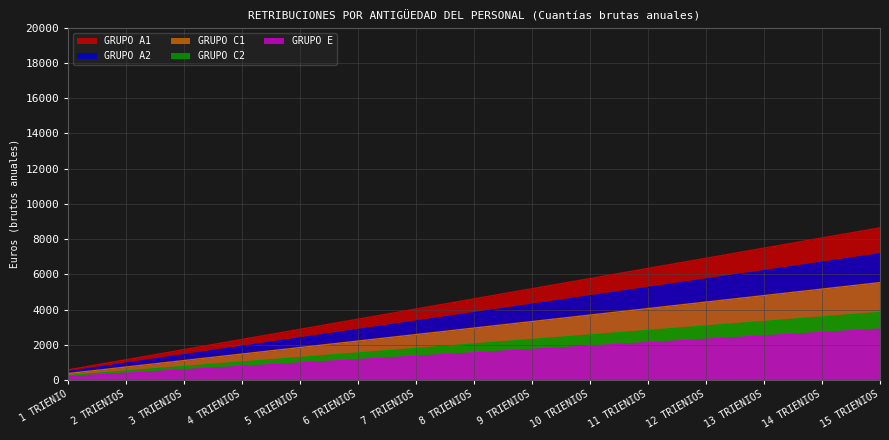

At which label does GRUPO A2 first exceed 3817?

8 TRIENIOS